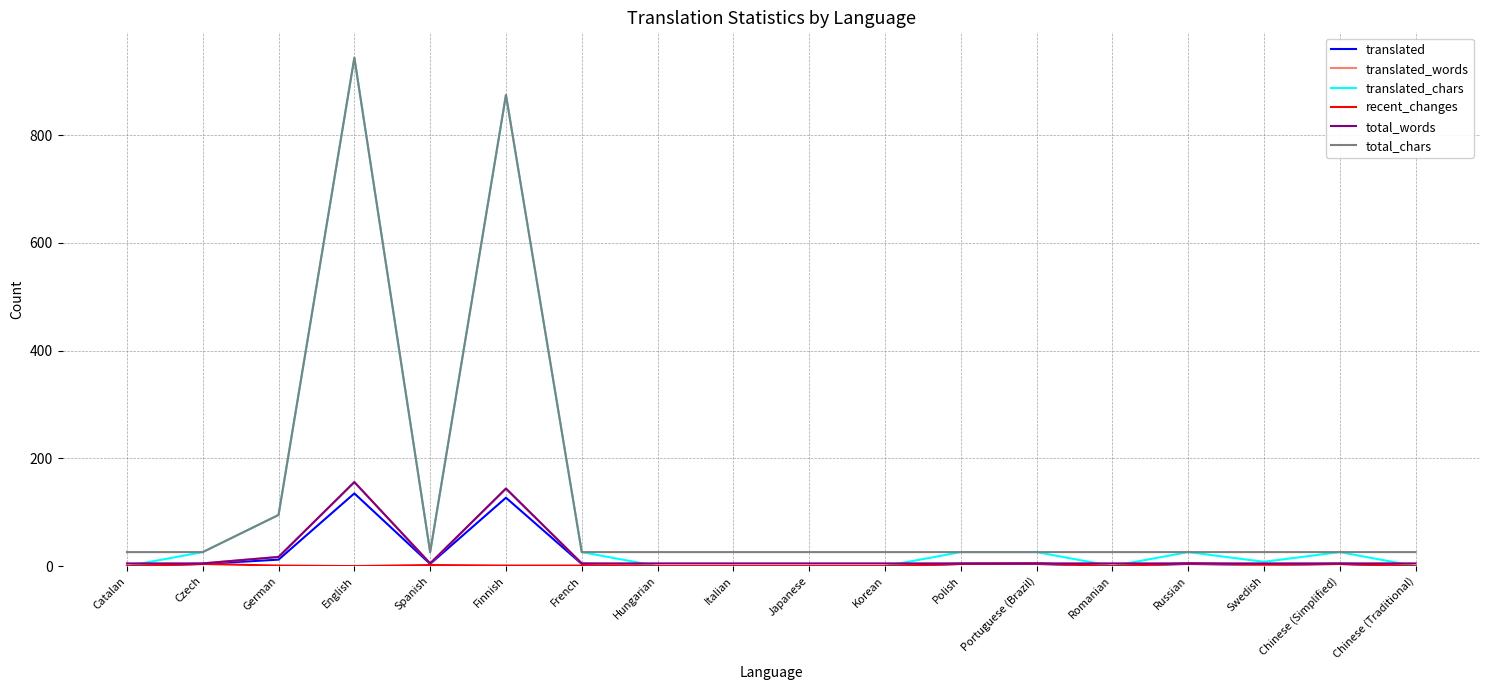

What is the sum of the translated values at Finnish and French?

131